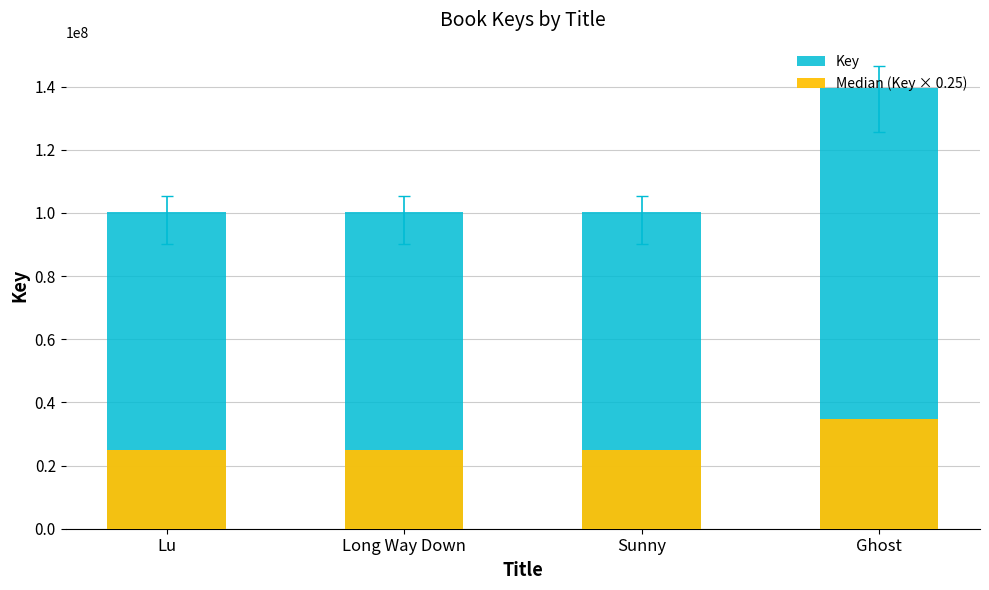

Does the chart contain stacked bars?

No